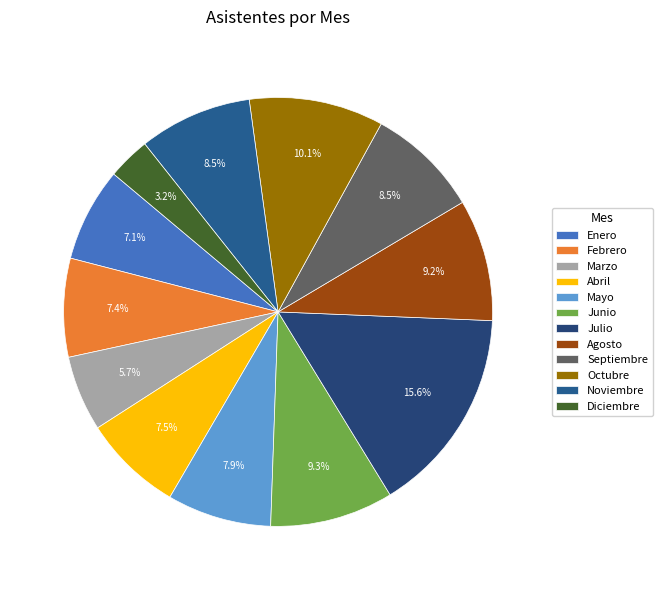

Between Marzo and Noviembre, which is larger?

Noviembre